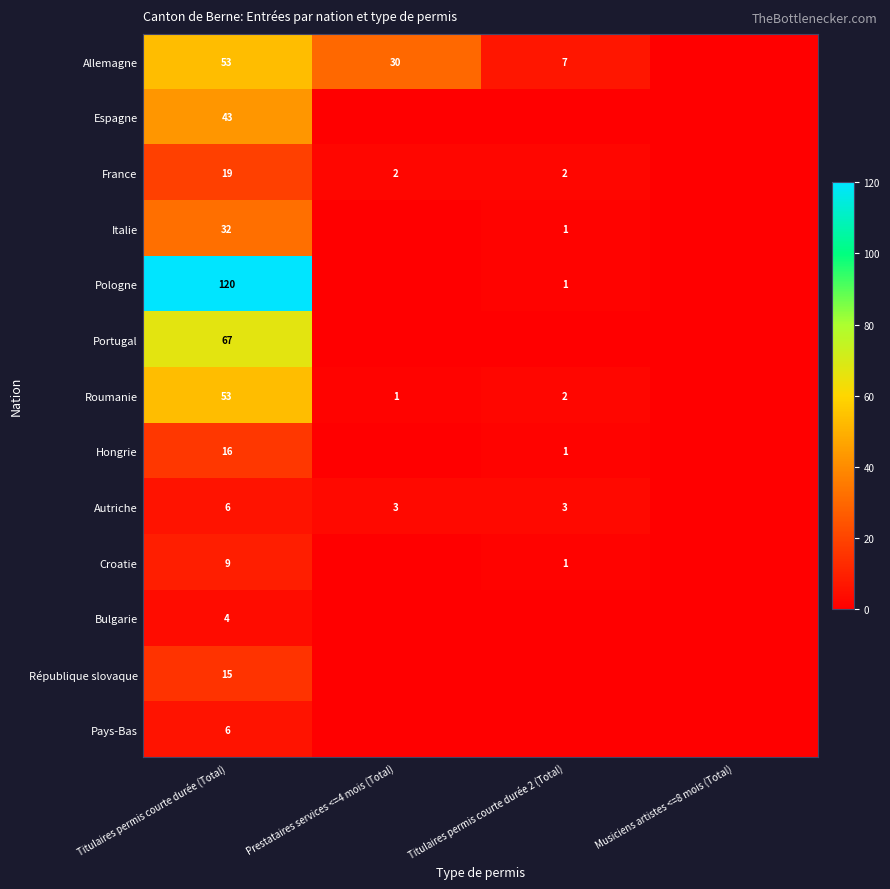

What is the difference between the highest and lowest values at Titulaires permis courte durée (Total)?

116